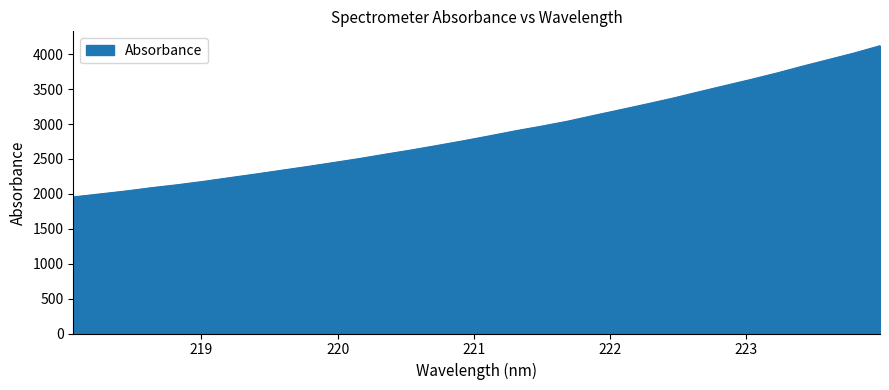

What is the difference between the maximum and minimum values?

2165.5